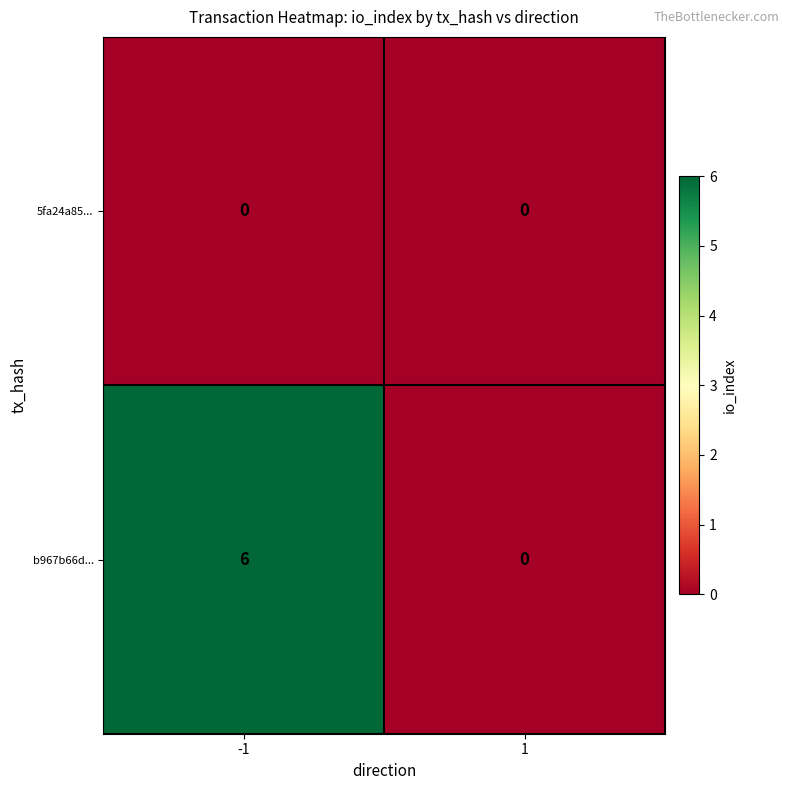

What is the greatest value displayed?

6